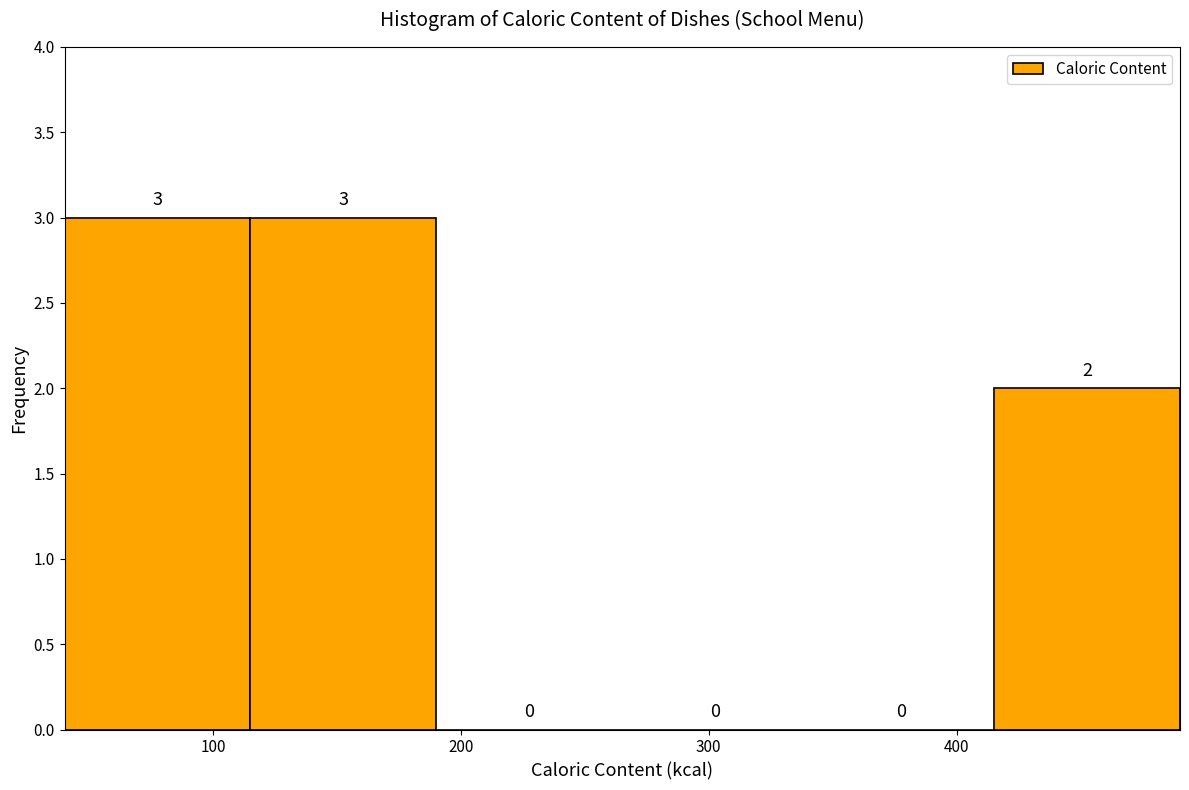

What is the height of the bar covering 40 to 120 on the x-axis? The bar edges are not printed on the chart, so give them approximately, as read against the axis.

3